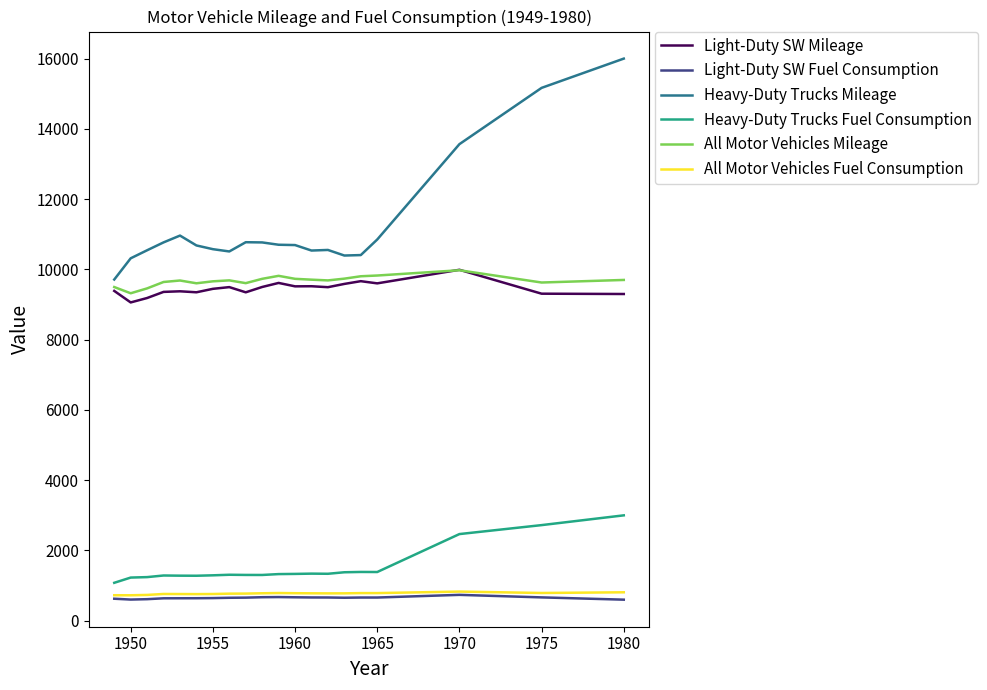

True or false: Heavy-Duty Trucks Mileage and Heavy-Duty Trucks Fuel Consumption intersect in this chart.

False